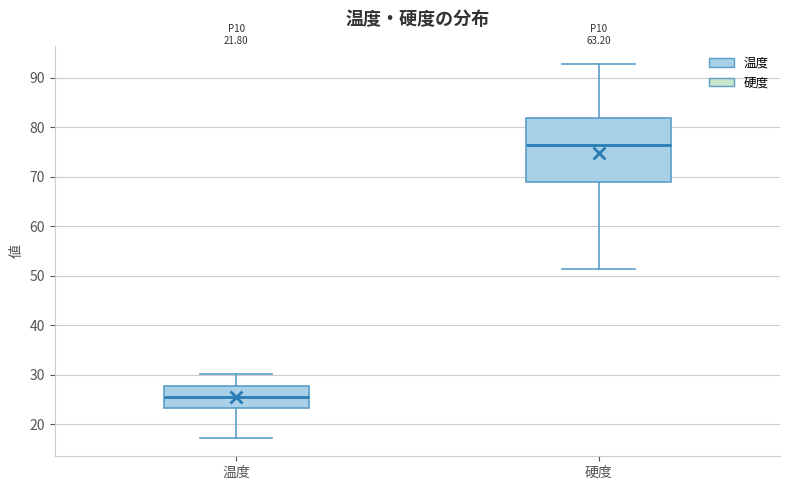

Which box's median line is the lowest?

温度